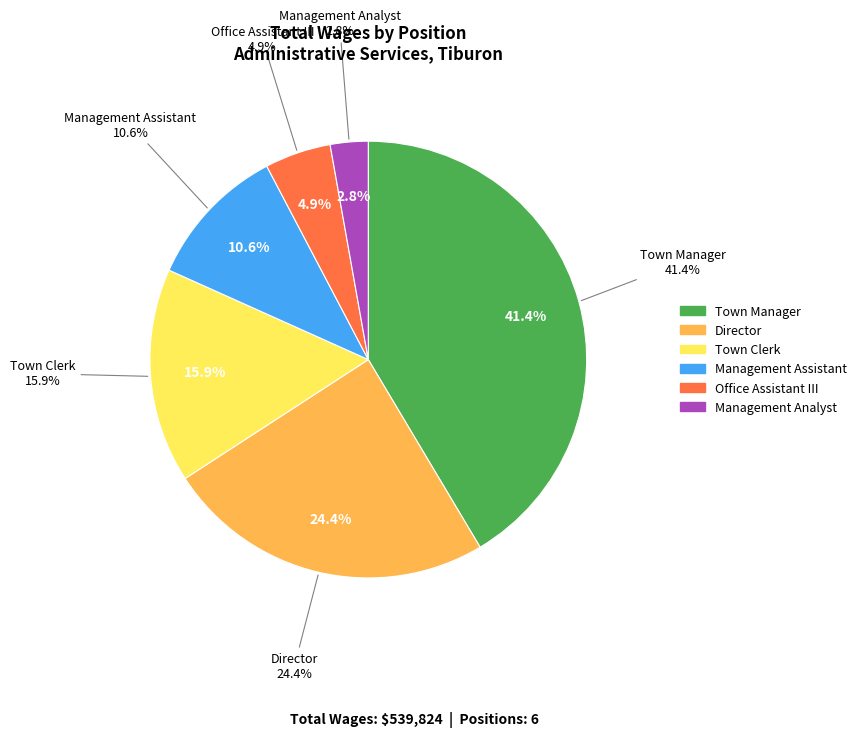

Which category has the biggest portion of the pie?

Town Manager